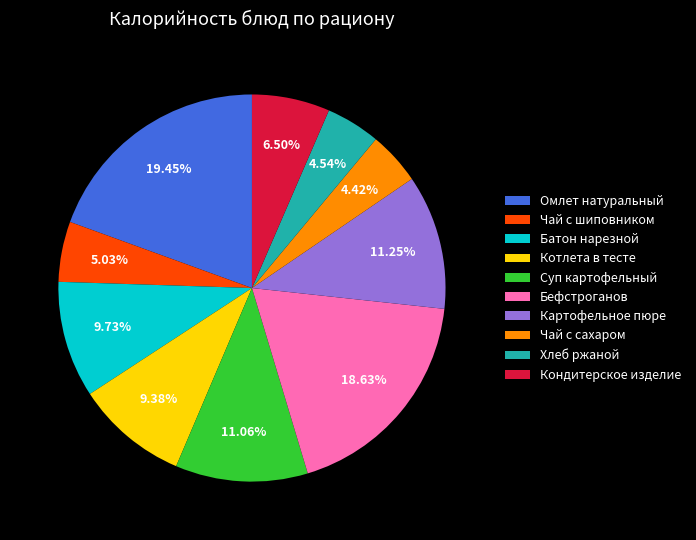

To the nearest percent, what portion does Омлет натуральный represent?

19%